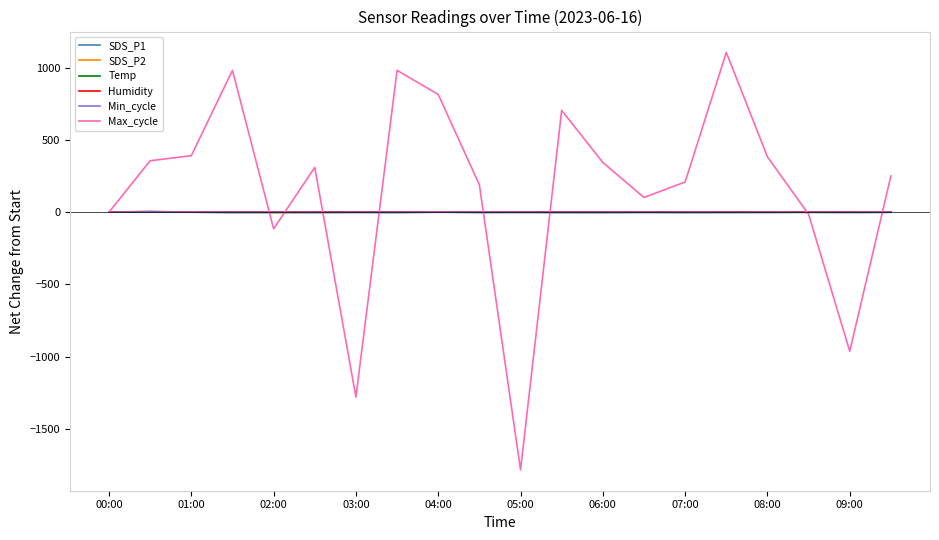

Which series has the widest spread of values?

Max_cycle